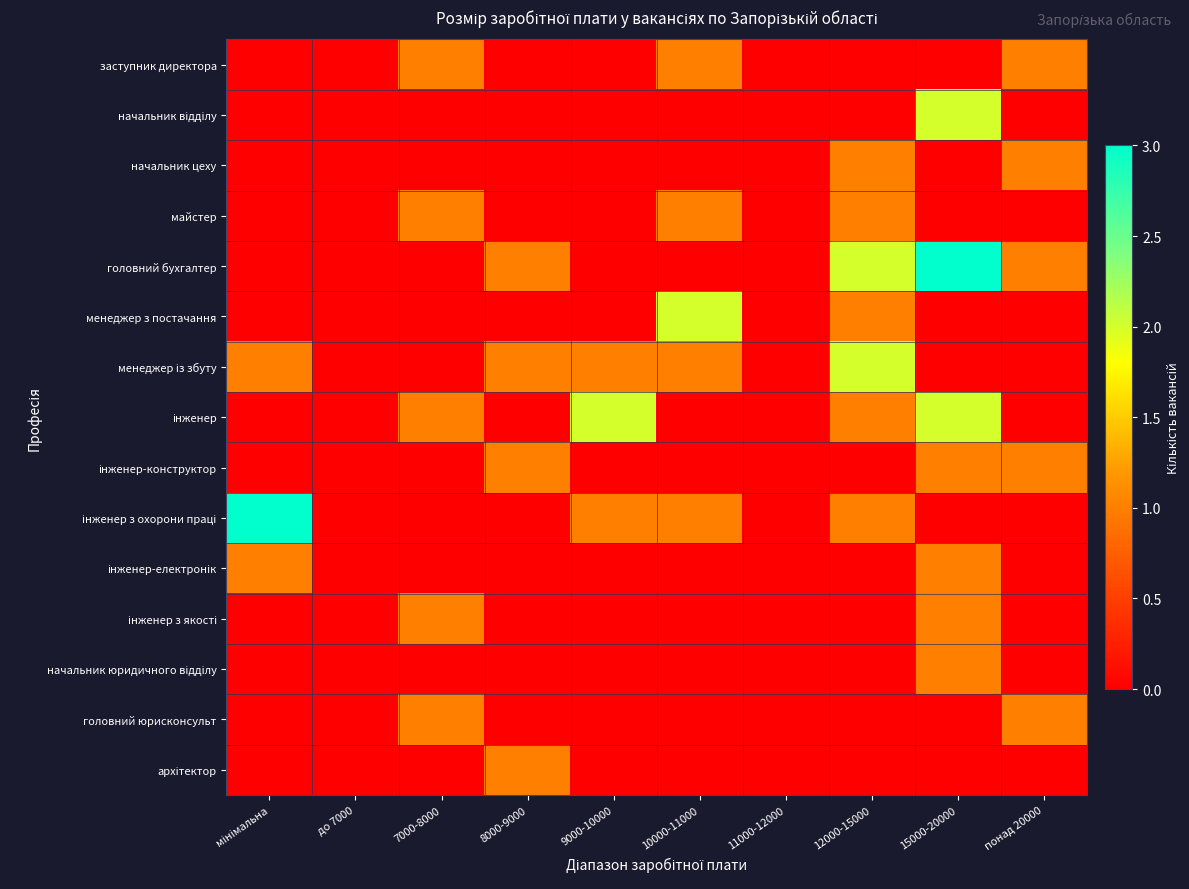

Which series has the largest total across all categories?

головний бухгалтер